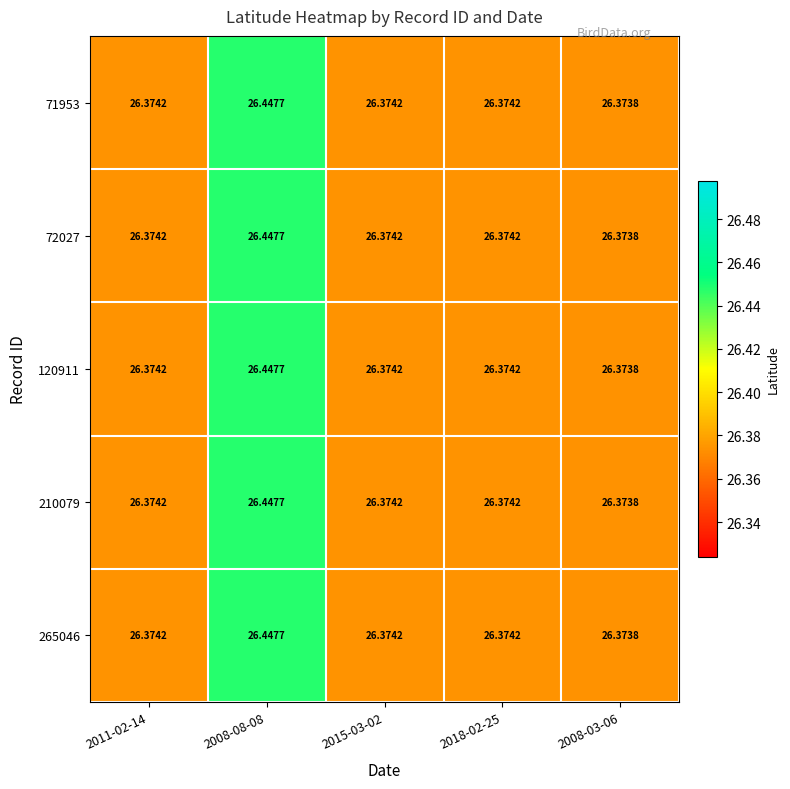

How many distinct data groups are displayed?

5